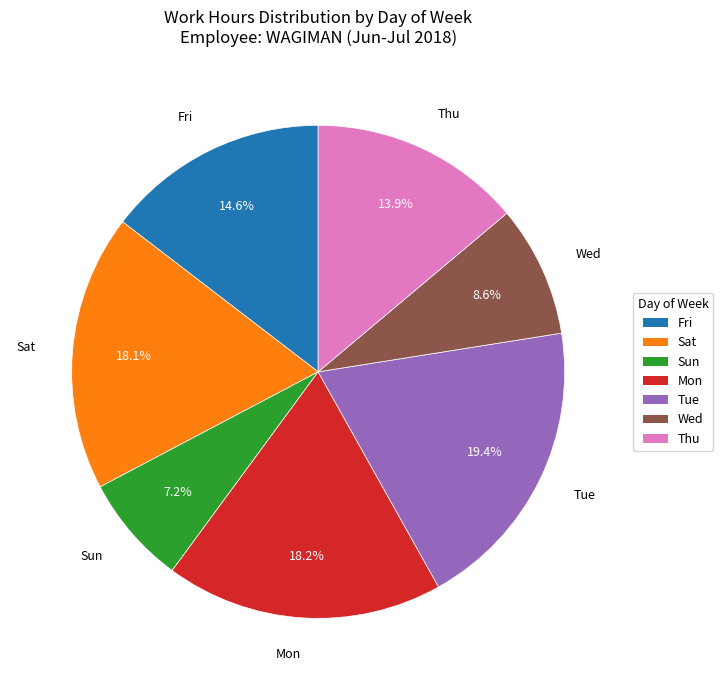

Is Thu the majority of the pie?

No